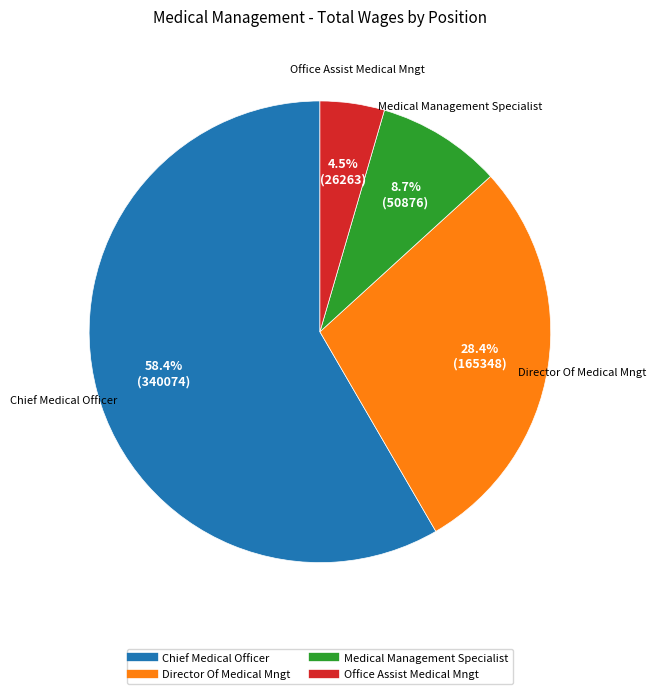

True or false: Director Of Medical Mngt accounts for 28% of the total.

True